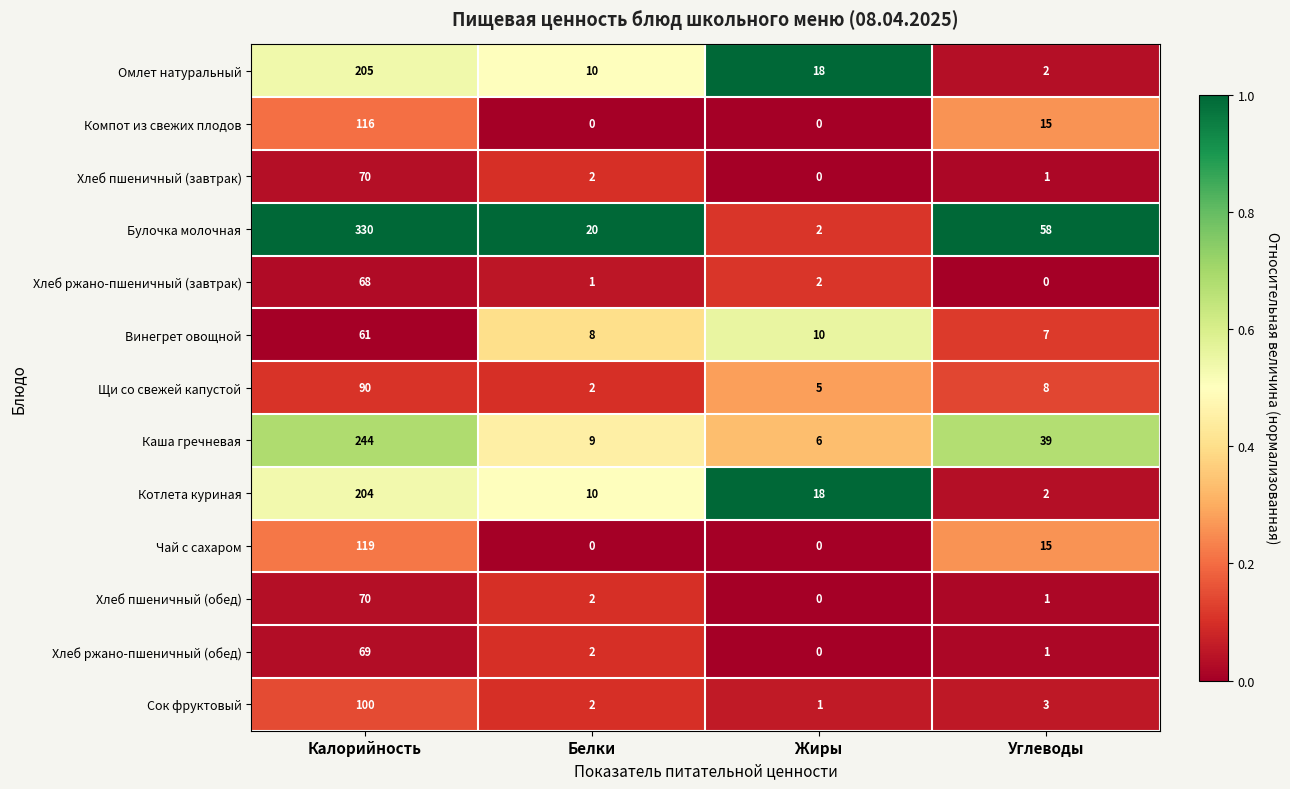

True or false: Хлеб пшеничный (обед) has a value of 1 at Углеводы.

True